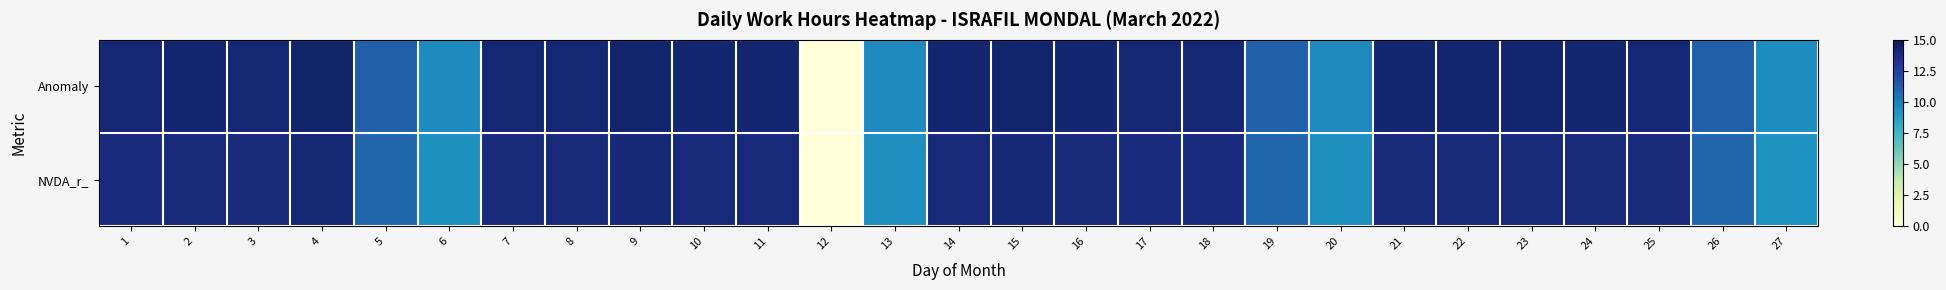

What is the total value across all series at 18?

27.9